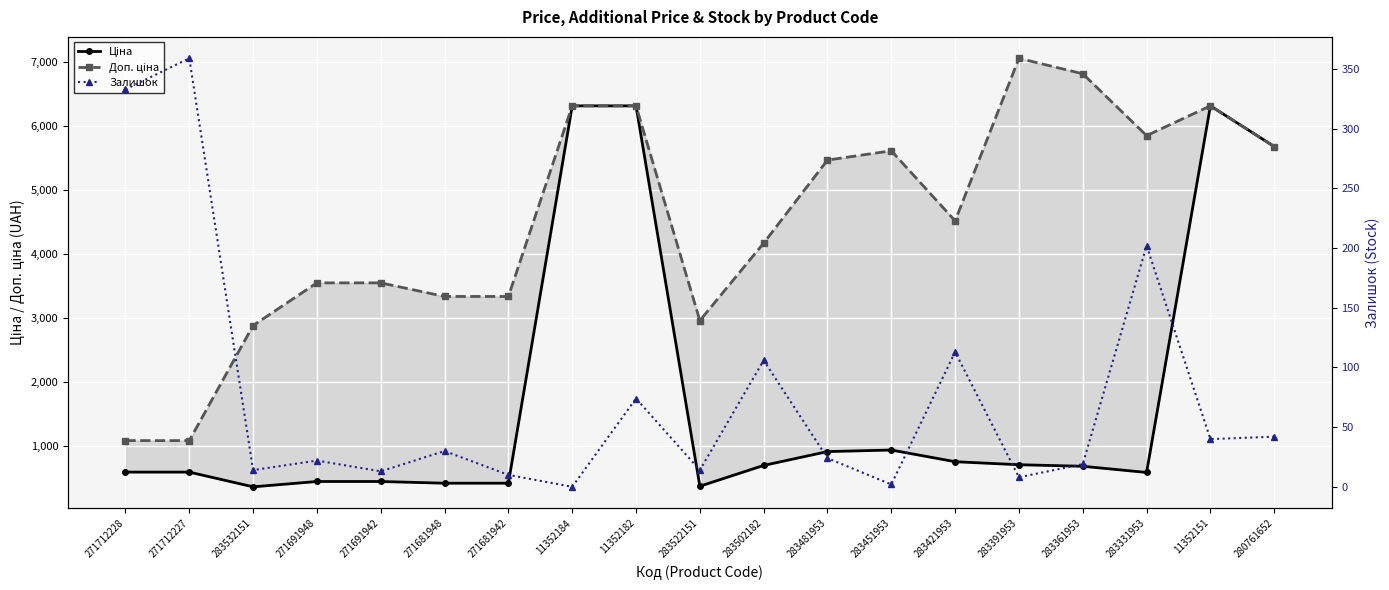

How many categories are shown in the chart?

19